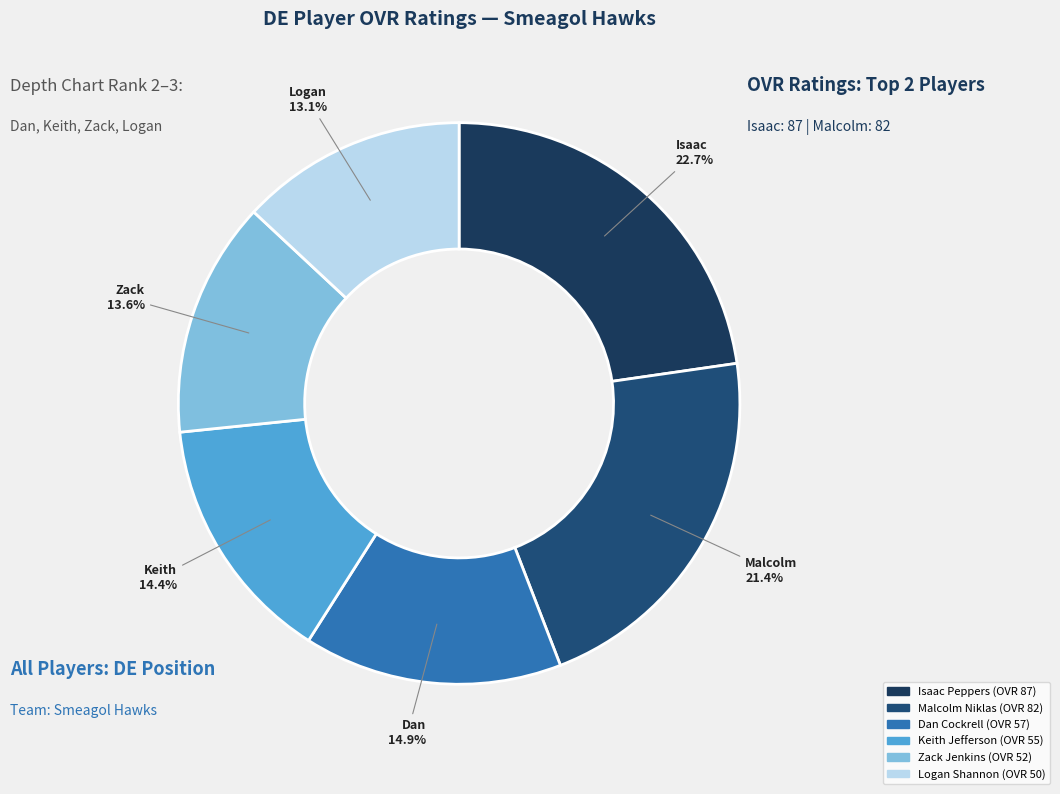

Is it true that Logan Shannon is 13% of the pie?

True